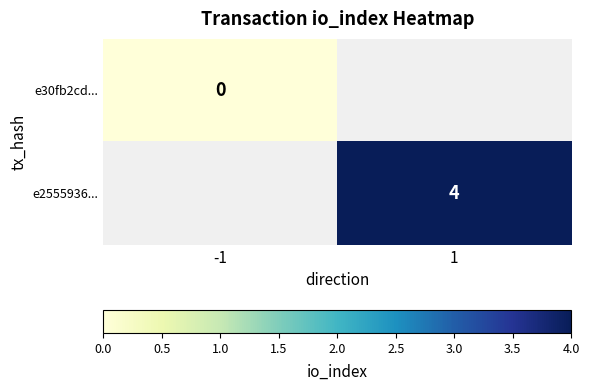

Is it true that e2555936... equals 7 at 1?

False